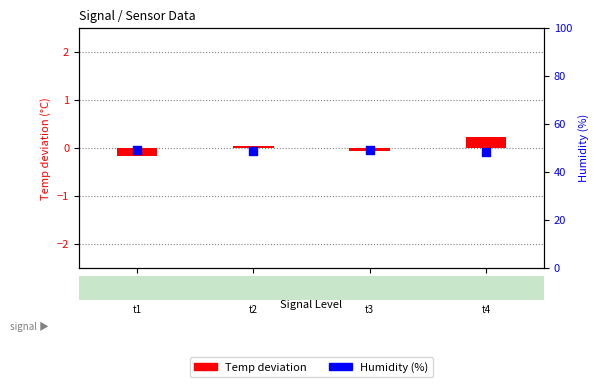

What is the total value across all series at -57?

48.8